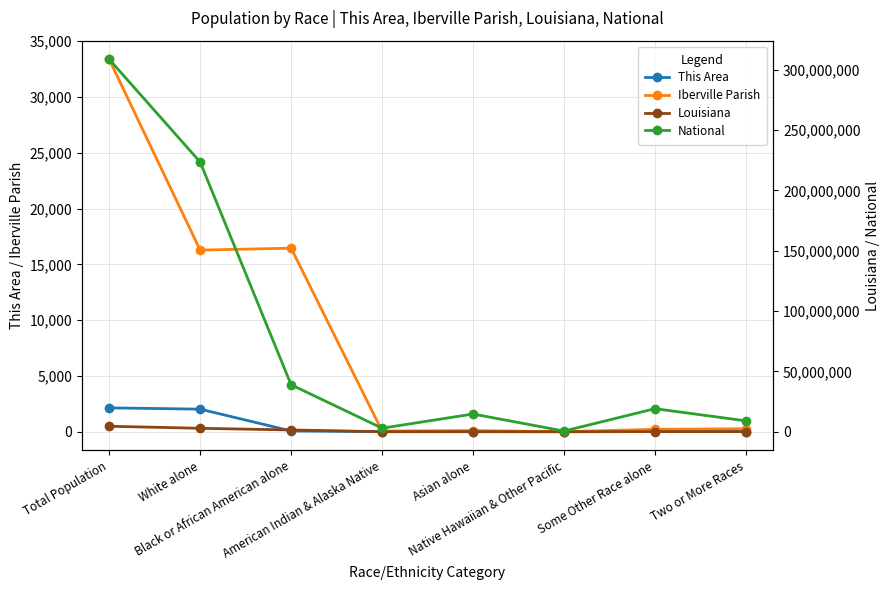

Which series has the largest total across all categories?

National